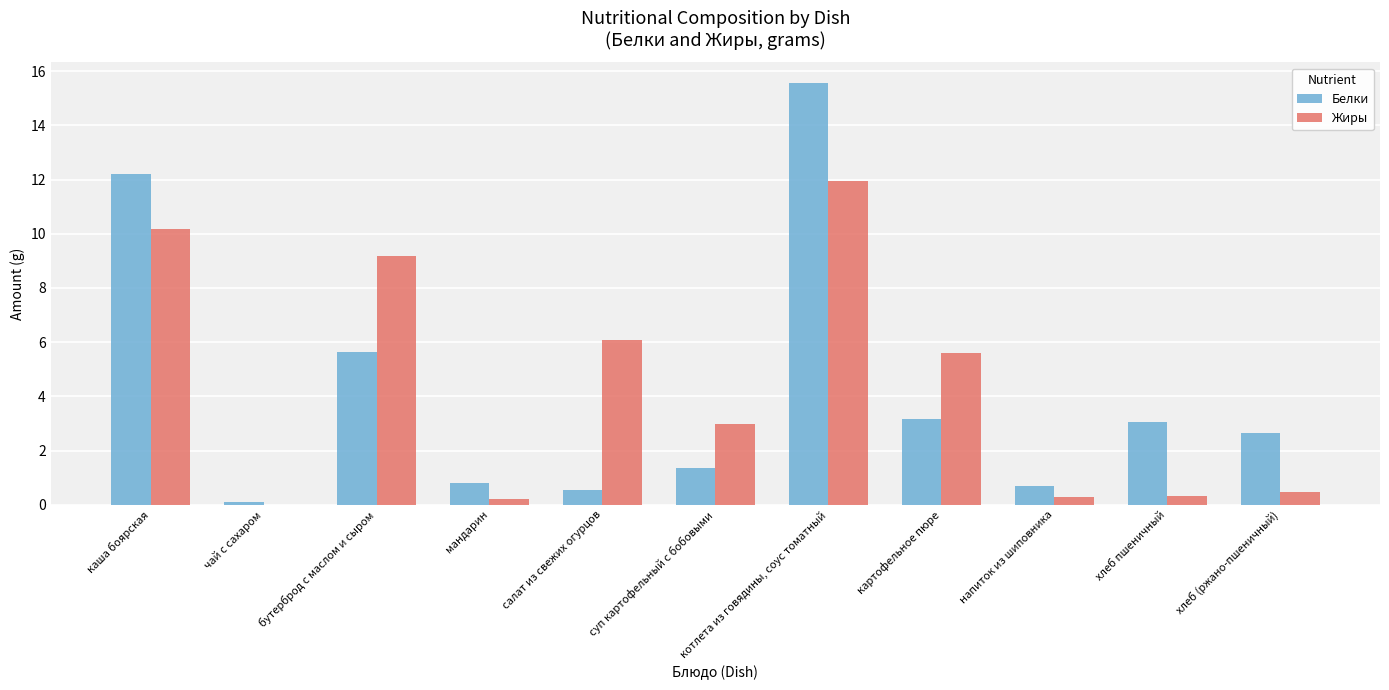

Read the Жиры value at напиток из шиповника.

0.3